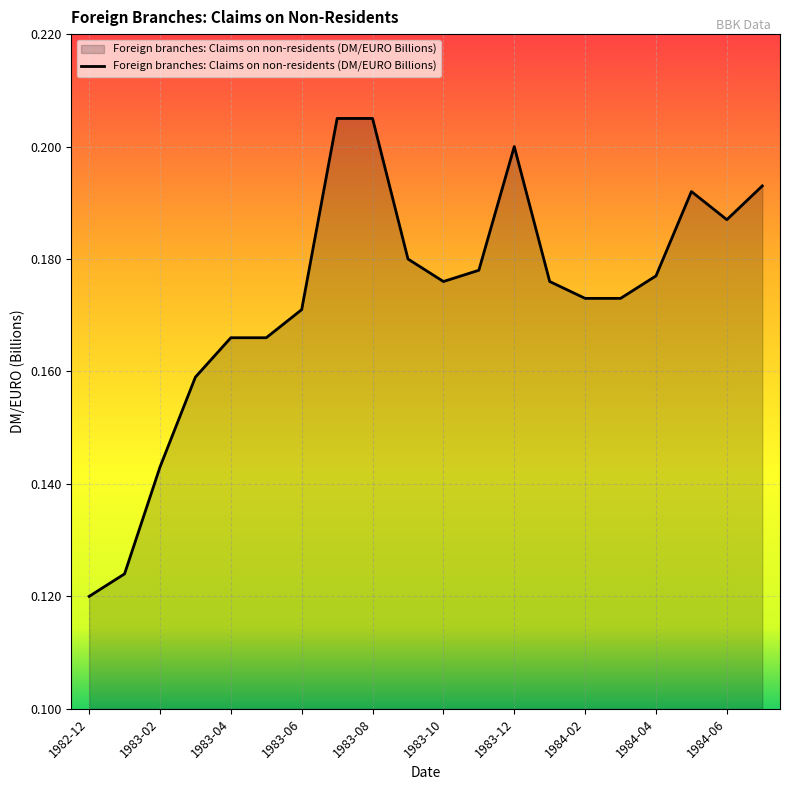

Reading left to right, extract all data points from this chart.

0.1	0.1	0.1	0.2	0.2	0.2	0.2	0.2	0.2	0.2	0.2	0.2	0.2	0.2	0.2	0.2	0.2	0.2	0.2	0.2